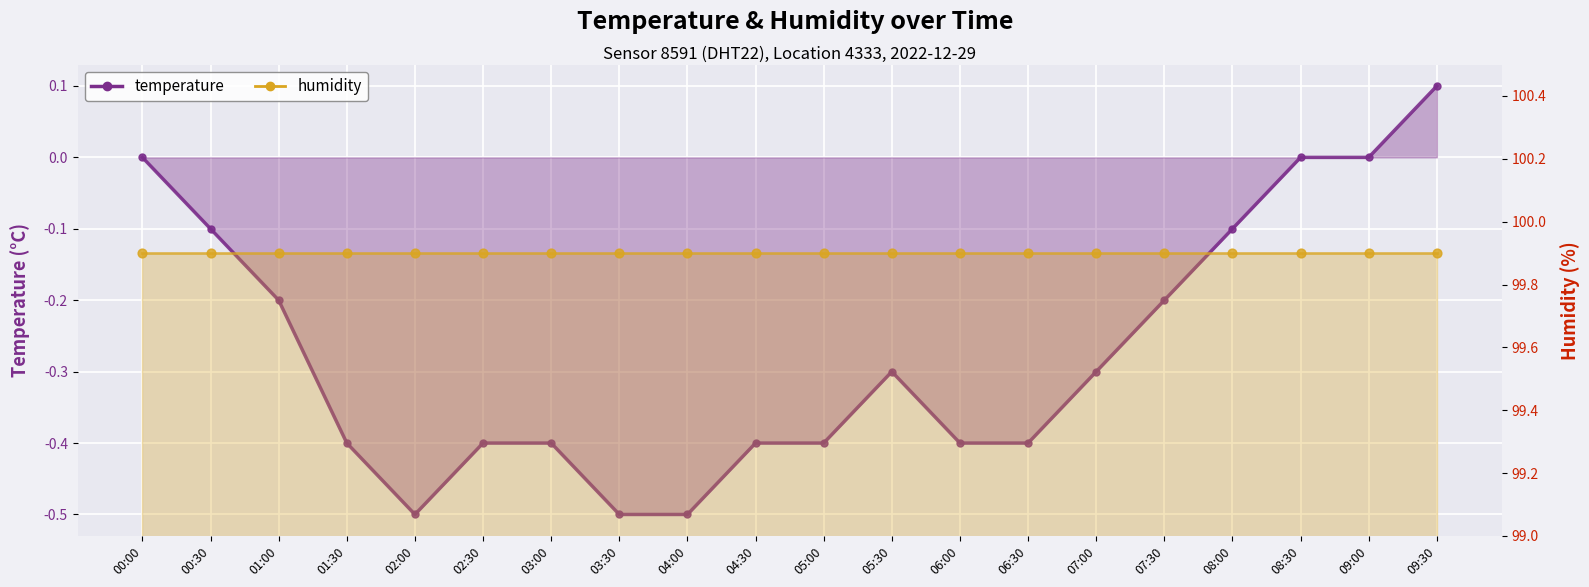

What are all the series names shown in the legend?

temperature, humidity